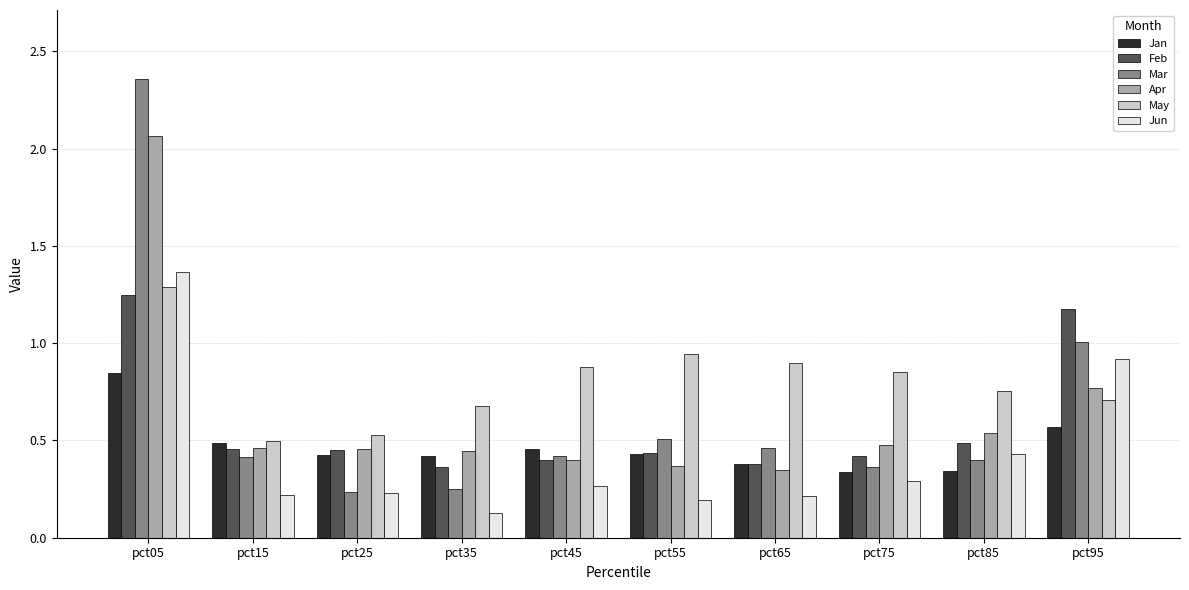

What are all the series names shown in the legend?

Jan, Feb, Mar, Apr, May, Jun